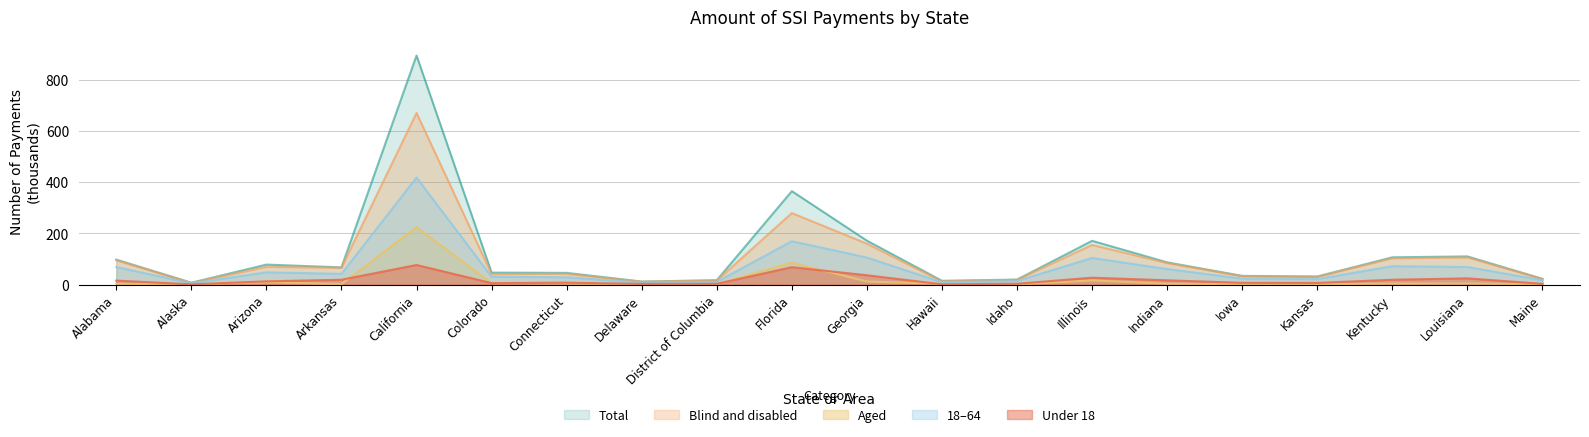

At which category does the chart reach its minimum across all series?

Alaska